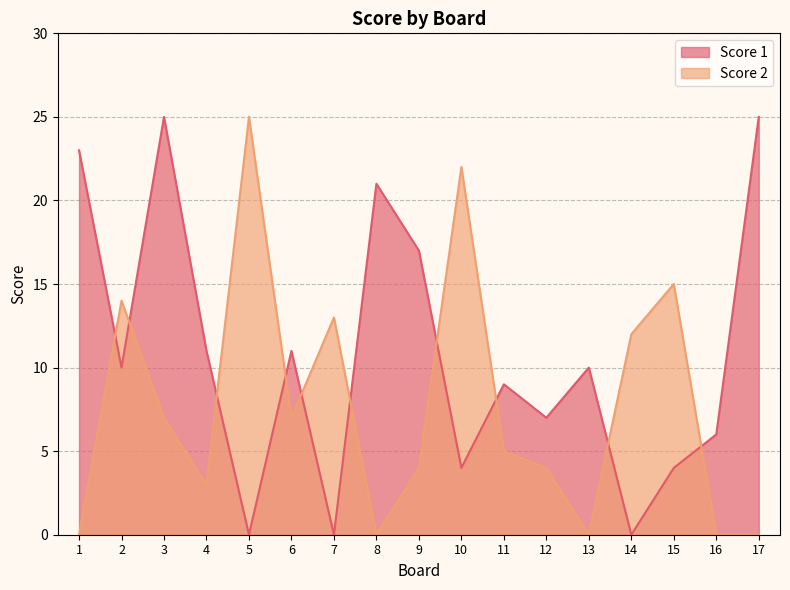

Where is the first local minimum for Score 1?

2